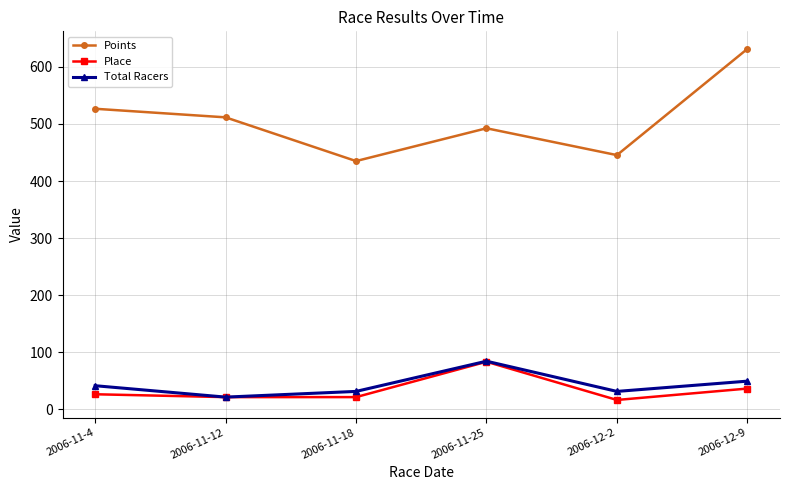

Reading left to right, transcribe all the data shown in this chart.

Points: 526.7	511.7	435.0	492.5	445.4	631.7
Place: 26.0	21.0	21.0	83.0	16.0	36.0
Total Racers: 41.0	21.0	31.0	84.0	31.0	49.0